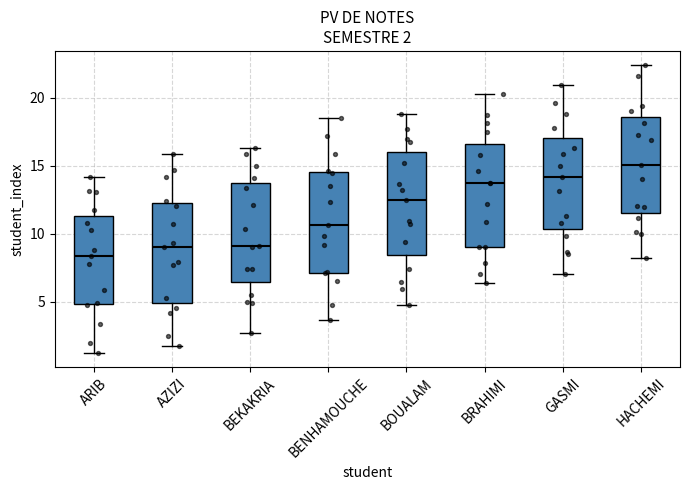

Which box has the highest median line?

HACHEMI